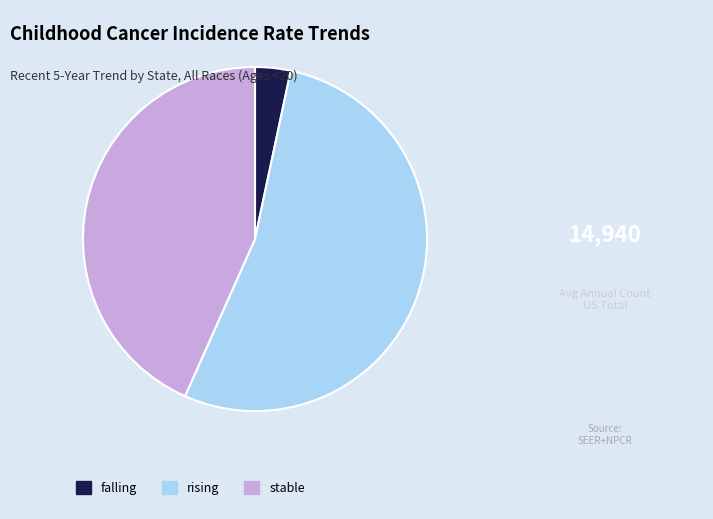

Rank the categories by value from highest to lowest.

rising, stable, falling